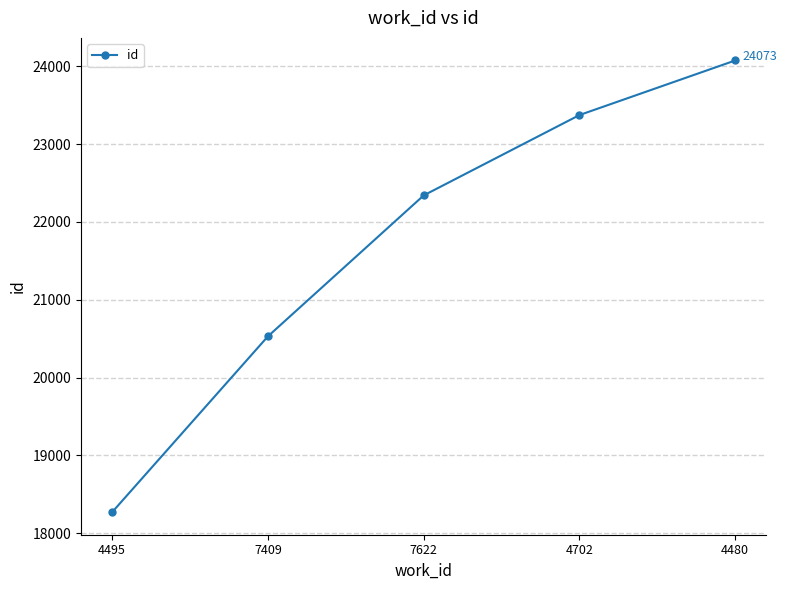

Rank the categories by value from highest to lowest.

4480, 4702, 7622, 7409, 4495